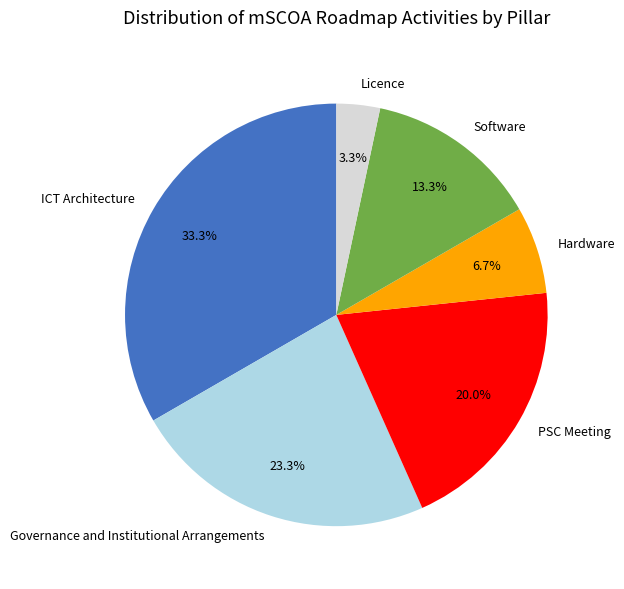

How many slices are in this pie chart?

6